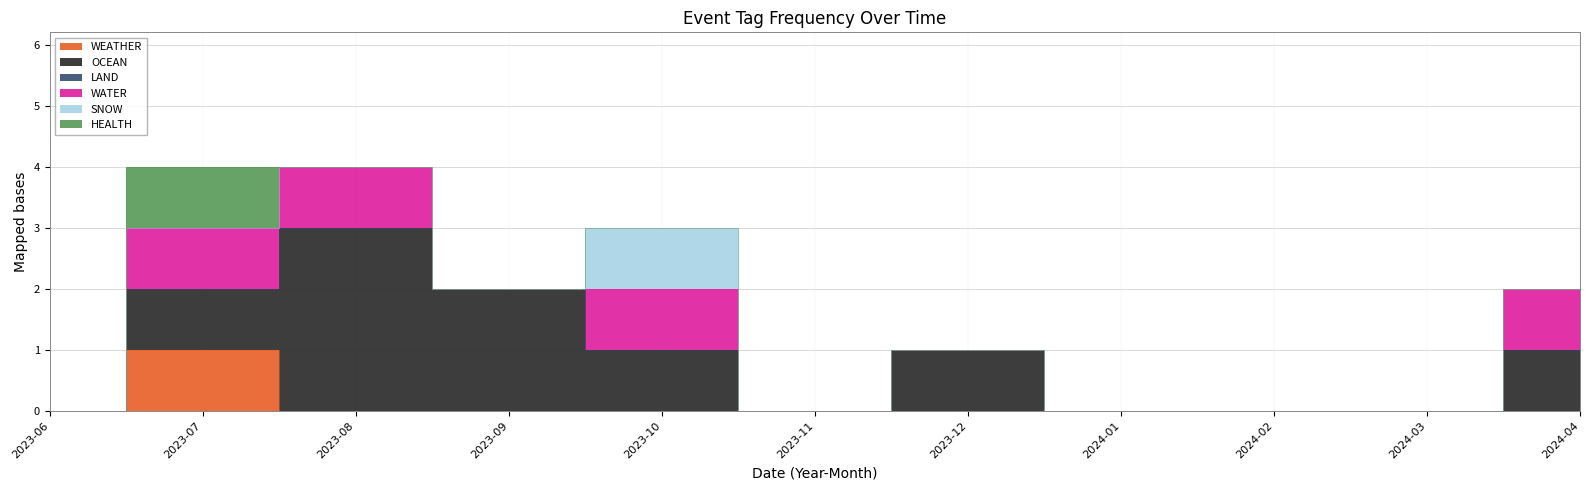

Reading right to left, extract all data points from this chart.

WEATHER: 2024-04=0	2024-03=0	2024-02=0	2024-01=0	2023-12=0	2023-11=0	2023-10=0	2023-09=0	2023-08=0	2023-07=1	2023-06=0
OCEAN: 2024-04=1	2024-03=0	2024-02=0	2024-01=0	2023-12=1	2023-11=0	2023-10=1	2023-09=2	2023-08=3	2023-07=1	2023-06=0
LAND: 2024-04=0	2024-03=0	2024-02=0	2024-01=0	2023-12=0	2023-11=0	2023-10=0	2023-09=0	2023-08=0	2023-07=0	2023-06=0
WATER: 2024-04=1	2024-03=0	2024-02=0	2024-01=0	2023-12=0	2023-11=0	2023-10=1	2023-09=0	2023-08=1	2023-07=1	2023-06=0
SNOW: 2024-04=0	2024-03=0	2024-02=0	2024-01=0	2023-12=0	2023-11=0	2023-10=1	2023-09=0	2023-08=0	2023-07=0	2023-06=0
HEALTH: 2024-04=0	2024-03=0	2024-02=0	2024-01=0	2023-12=0	2023-11=0	2023-10=0	2023-09=0	2023-08=0	2023-07=1	2023-06=0